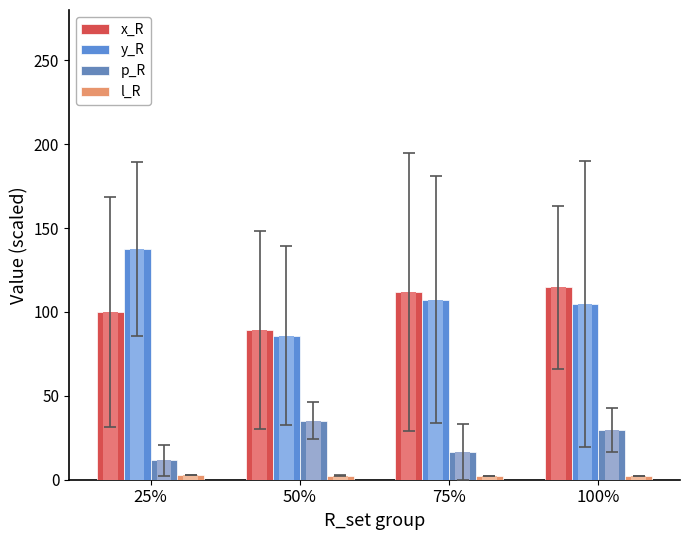

What position from the right is 75%?

2